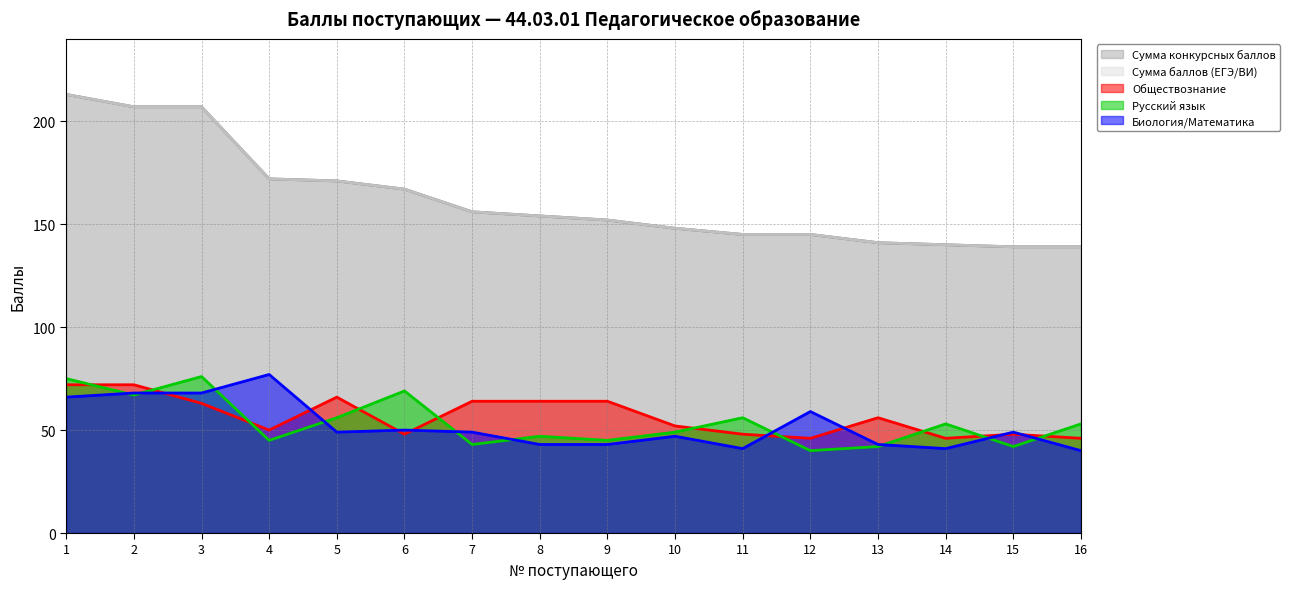

Rank the series at 1 from highest to lowest value.

Сумма конкурсных баллов, Сумма баллов (ЕГЭ/ВИ), Русский язык, Обществознание, Биология/Математика